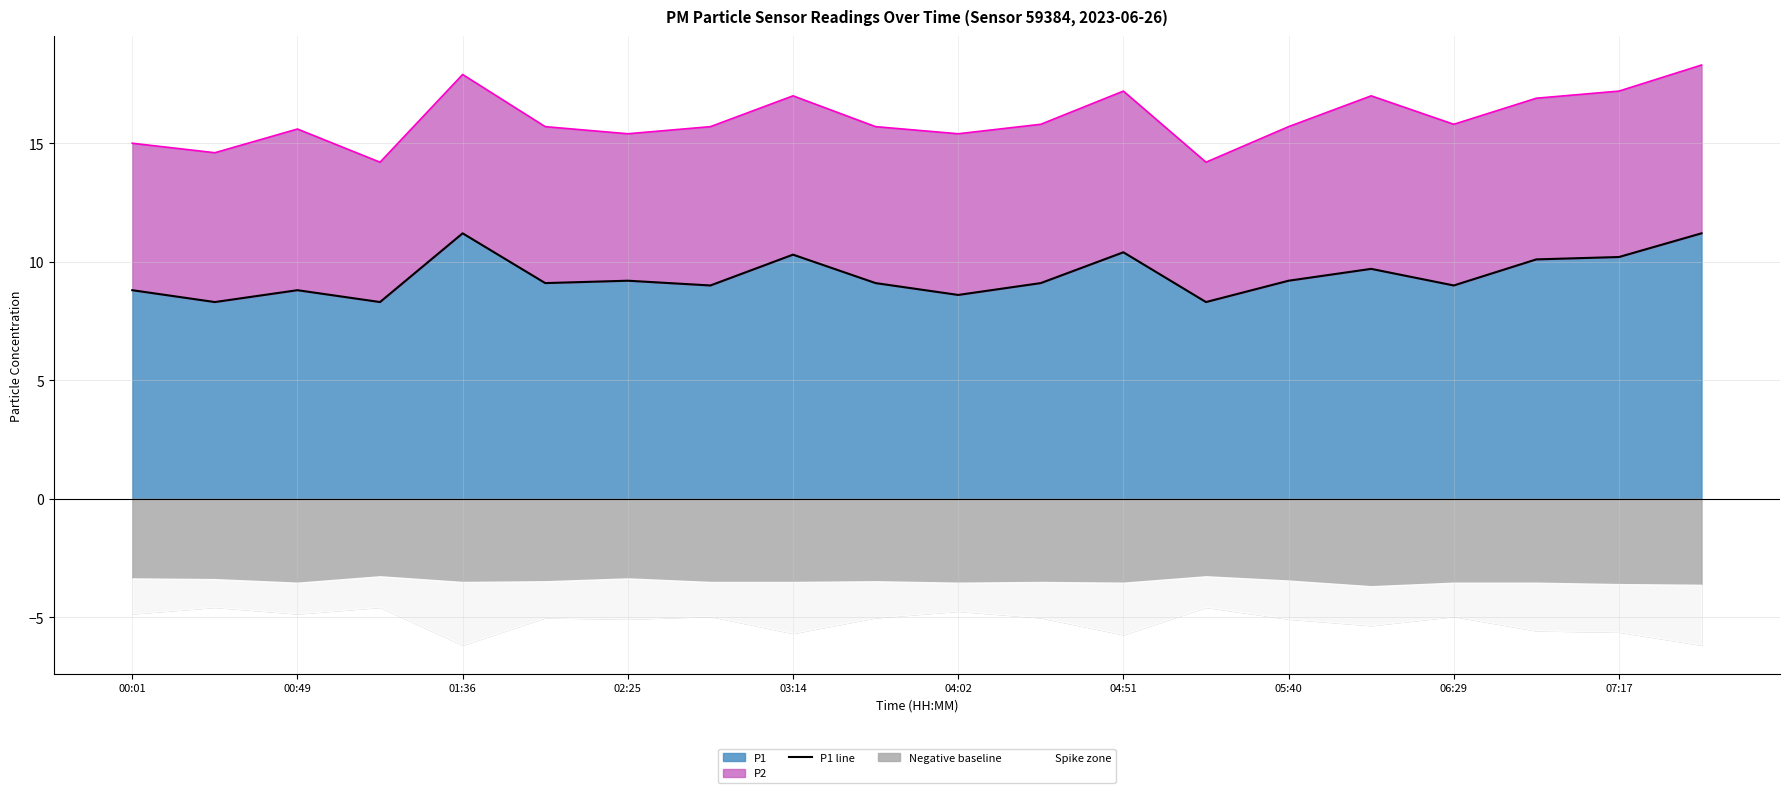

Is it true that P1 equals 9.2 at 05:40?

True